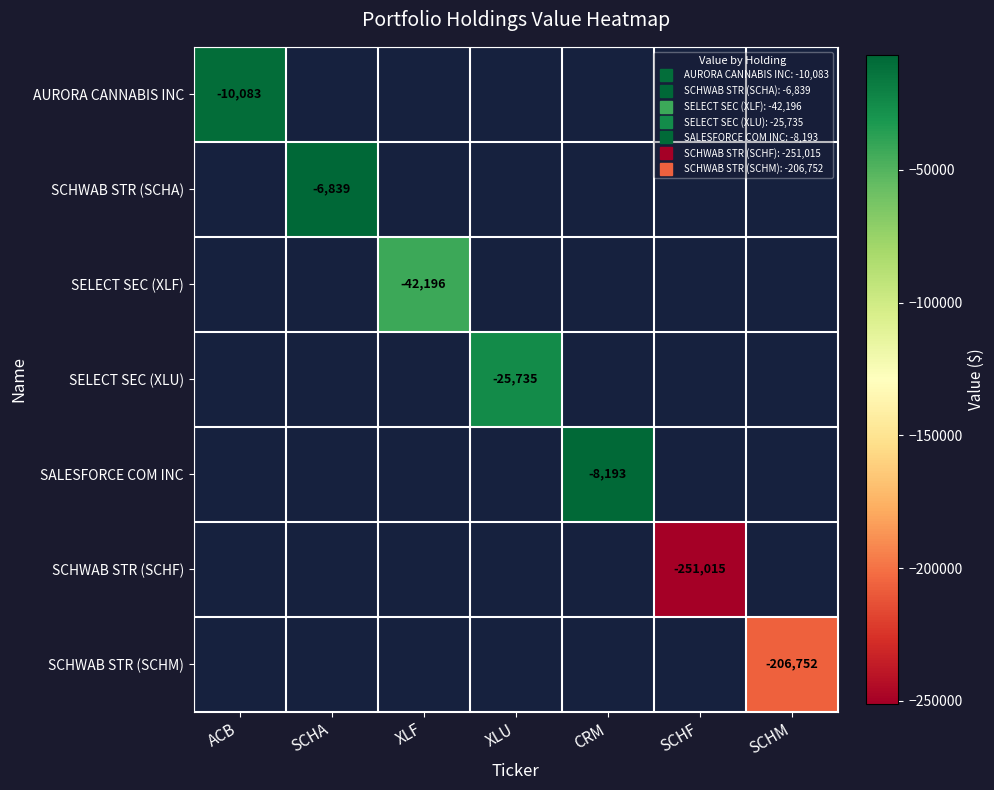

List the labels in order of SCHWAB STR (SCHM) value, smallest first.

ACB, SCHA, XLF, XLU, CRM, SCHF, SCHM